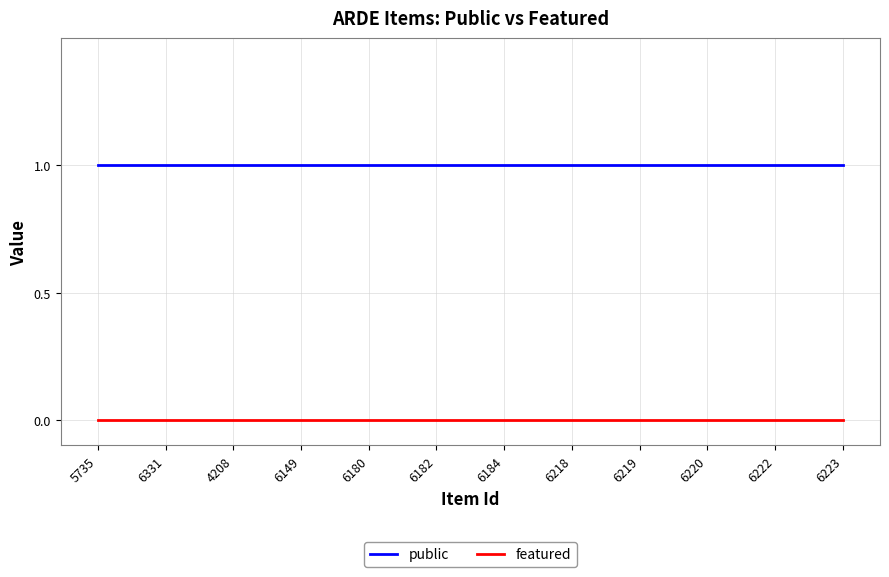

True or false: featured and public cross at least once.

False